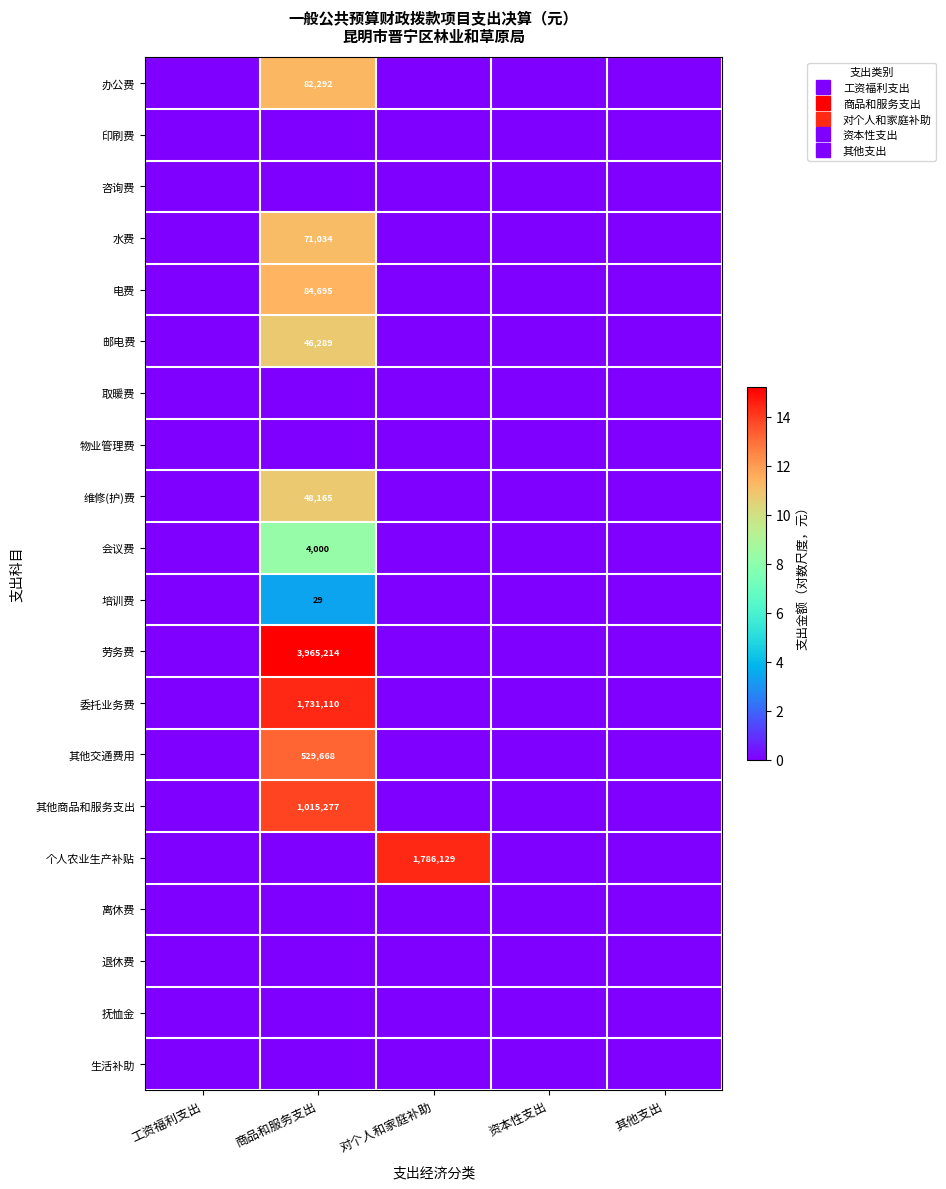

What is the difference between the highest and lowest values at 对个人和家庭补助?

14.4